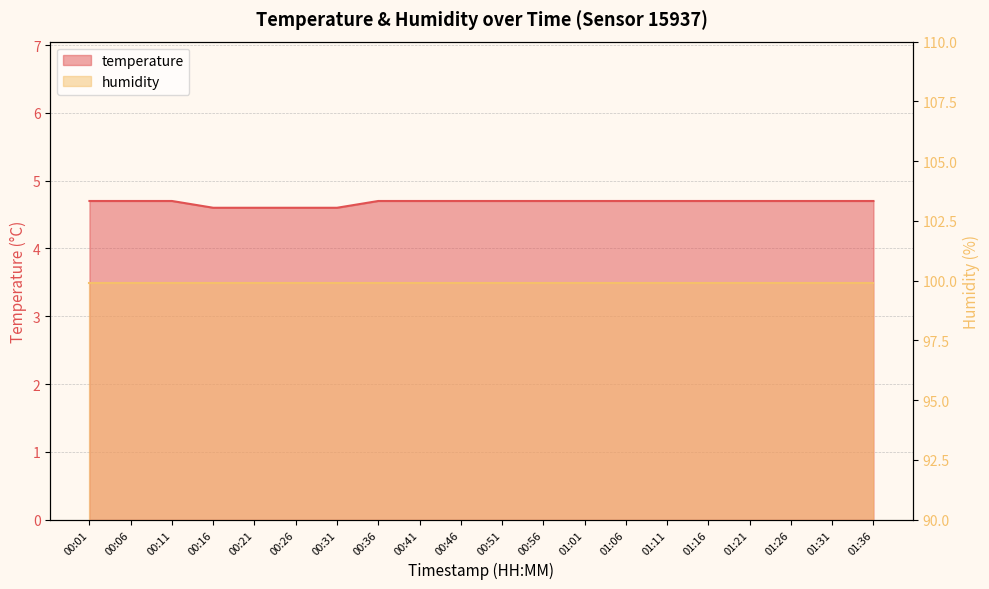

Reading left to right, list all the values displayed in this chart.

4.7	4.7	4.7	4.6	4.6	4.6	4.6	4.7	4.7	4.7	4.7	4.7	4.7	4.7	4.7	4.7	4.7	4.7	4.7	4.7